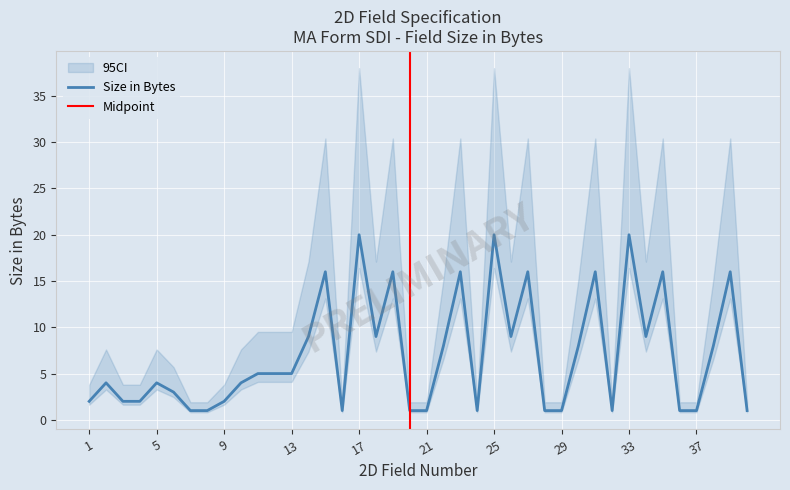

Where does the data first go above 5?

14